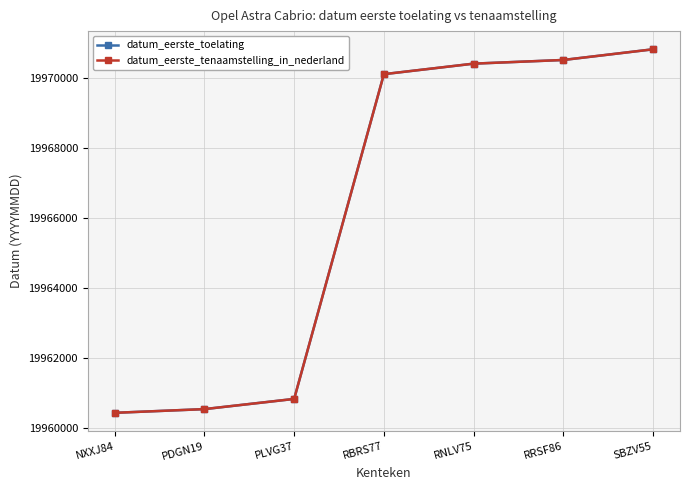

The datum_eerste_tenaamstelling_in_nederland series shows 19960823 at PLVG37. True or false?

True